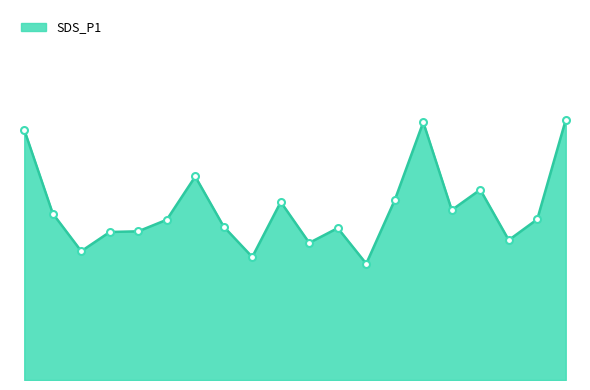

Reading left to right, transcribe all the data shown in this chart.

00:00=10.8	00:15=7.2	00:30=5.6	00:45=6.4	01:00=6.4	01:15=6.9	01:30=8.8	01:45=6.6	02:00=5.3	02:15=7.7	02:30=5.9	02:45=6.6	03:00=5.0	03:15=7.8	03:30=11.2	03:45=7.3	04:00=8.2	04:15=6.0	04:30=7.0	04:45=11.2